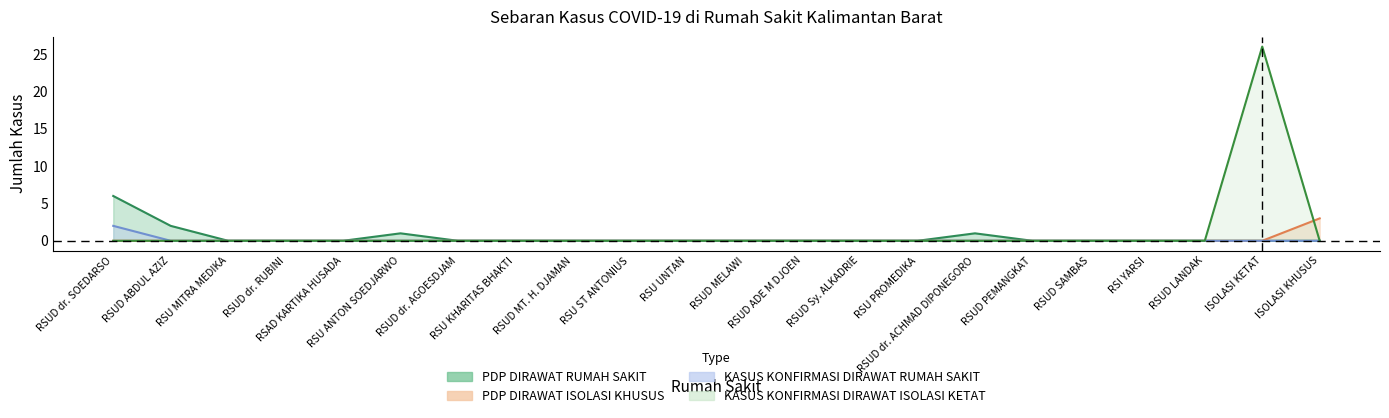

Which series has the largest range (max minus min)?

KASUS KONFIRMASI DIRAWAT ISOLASI KETAT